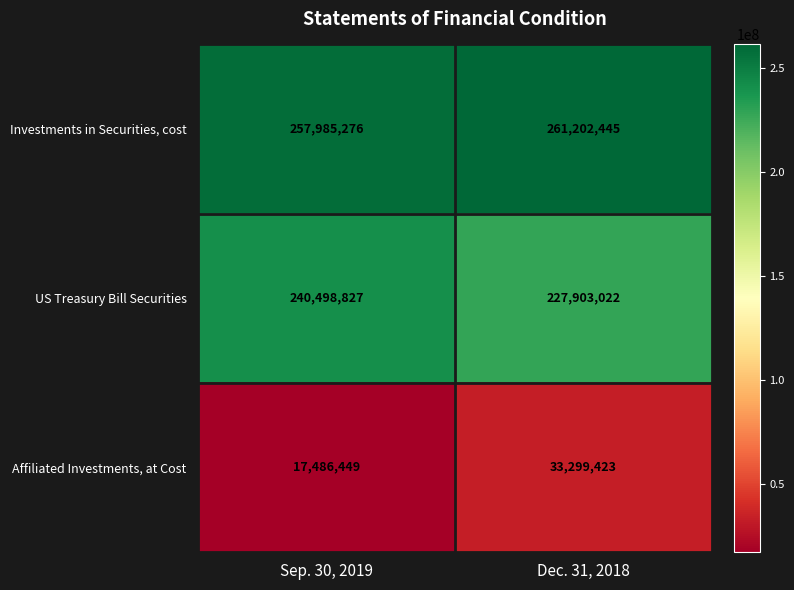

Reading right to left, transcribe all the data shown in this chart.

Investments in Securities, cost: 261202445	257985276
US Treasury Bill Securities: 227903022	240498827
Affiliated Investments, at Cost: 33299423	17486449